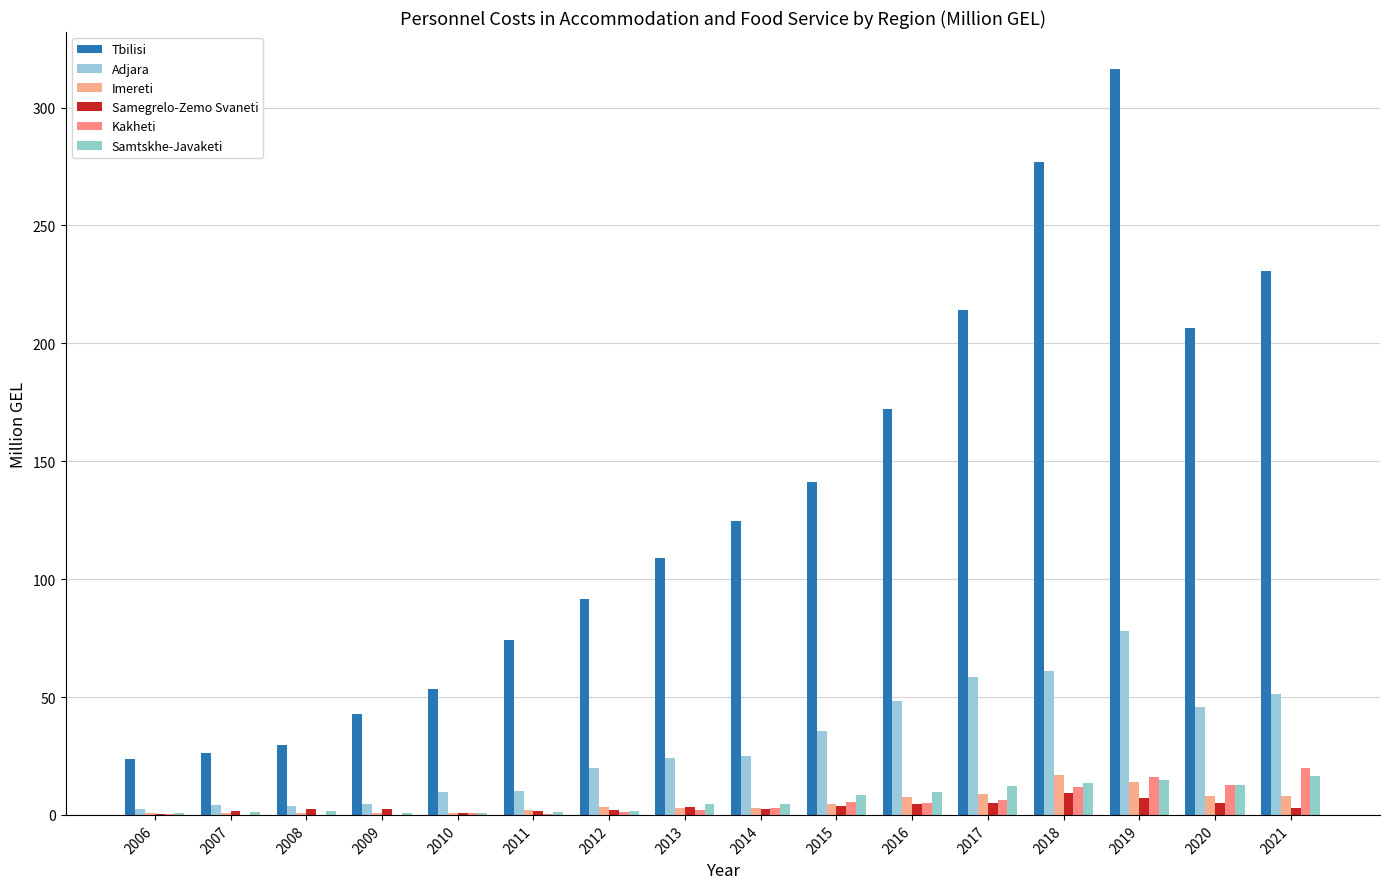

How many categories are shown in the chart?

16